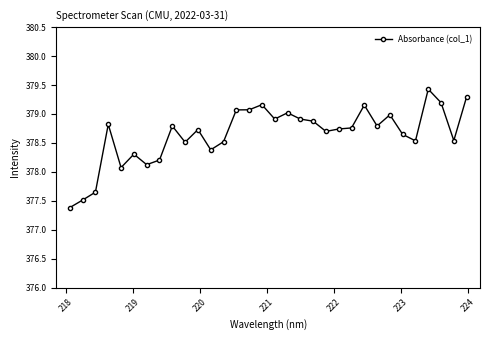

What is the value of the 31st point from the left?

378.5